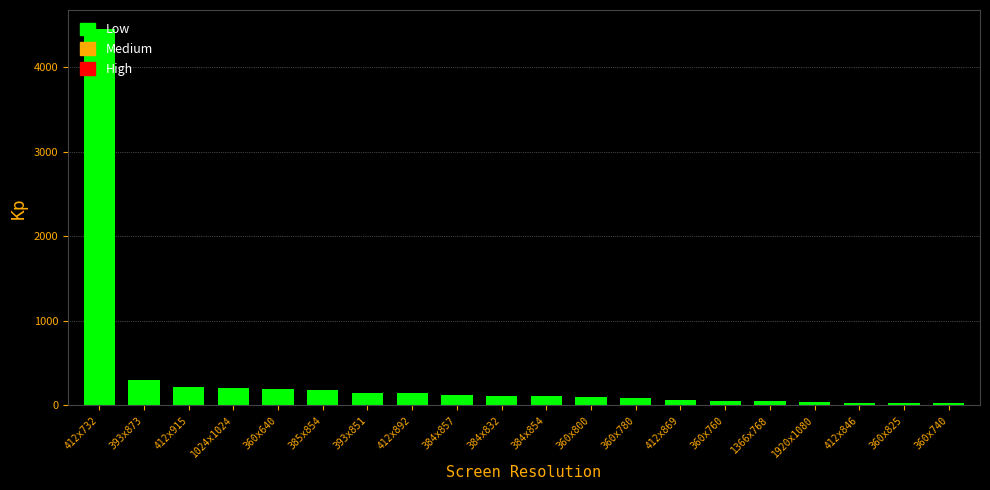

The value at 1024x1024 is 201. True or false?

True